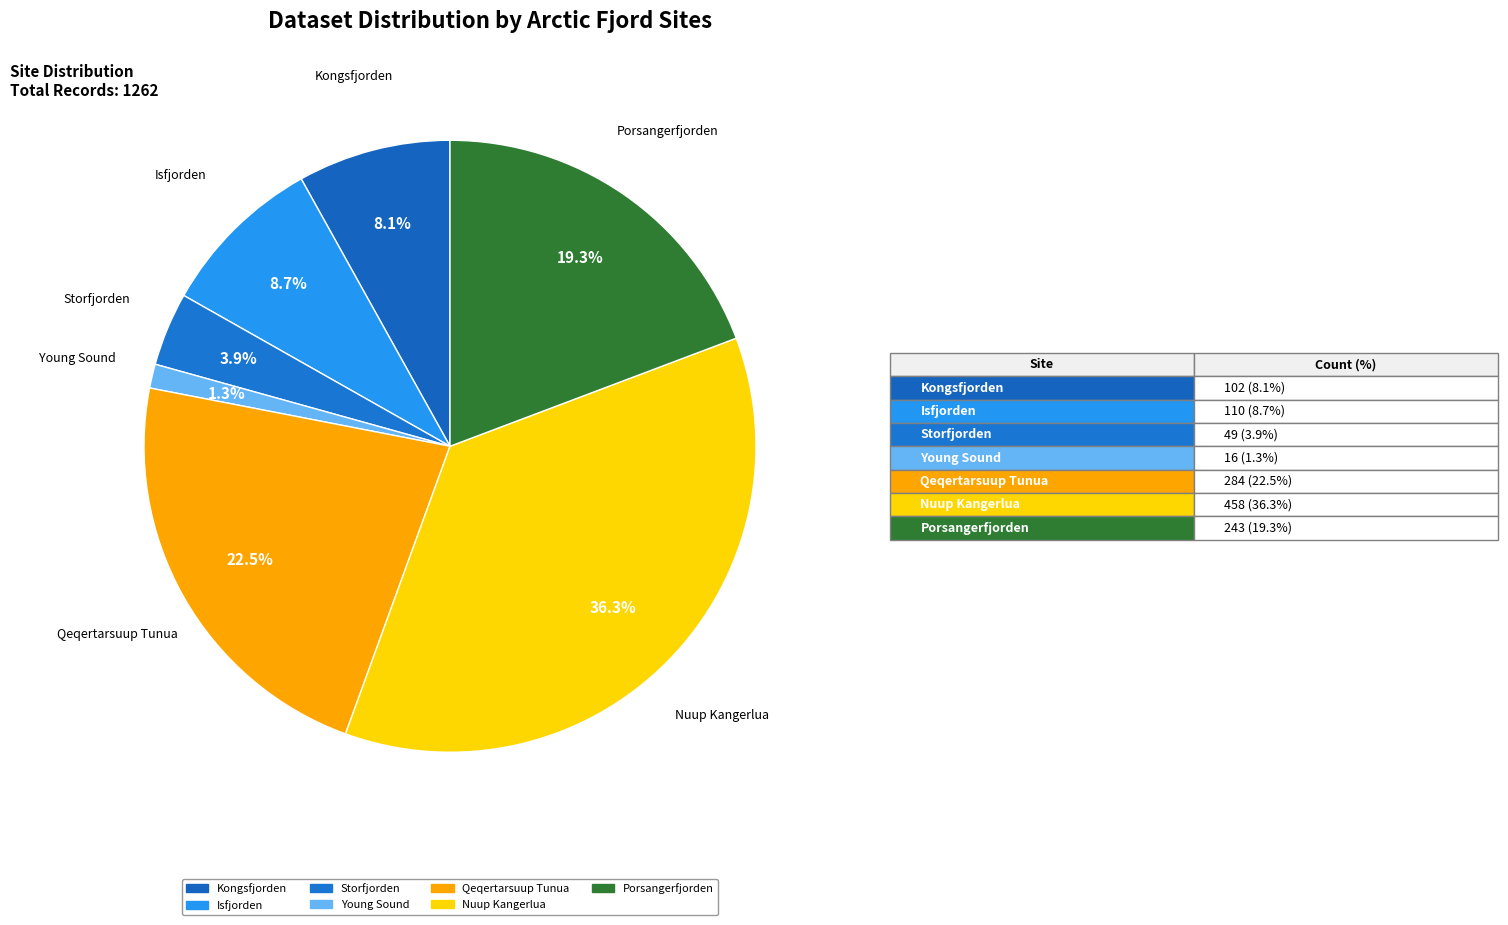

How many segments does this pie chart have?

7